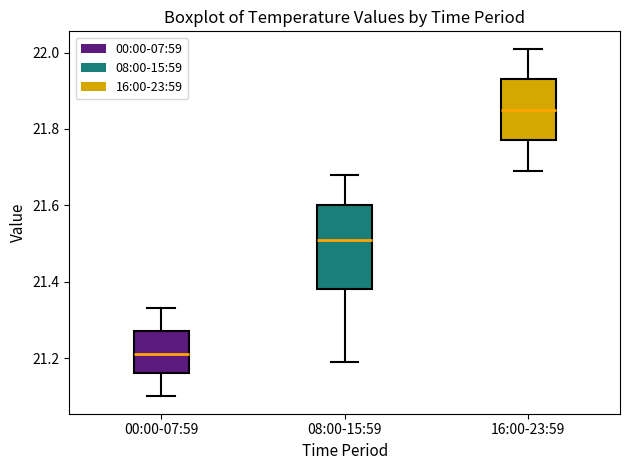

Where is the upper edge of the box for 16:00-23:59 on the y-axis? The values are not printed on the chart, so give them approximately, as read against the axis.

21.94